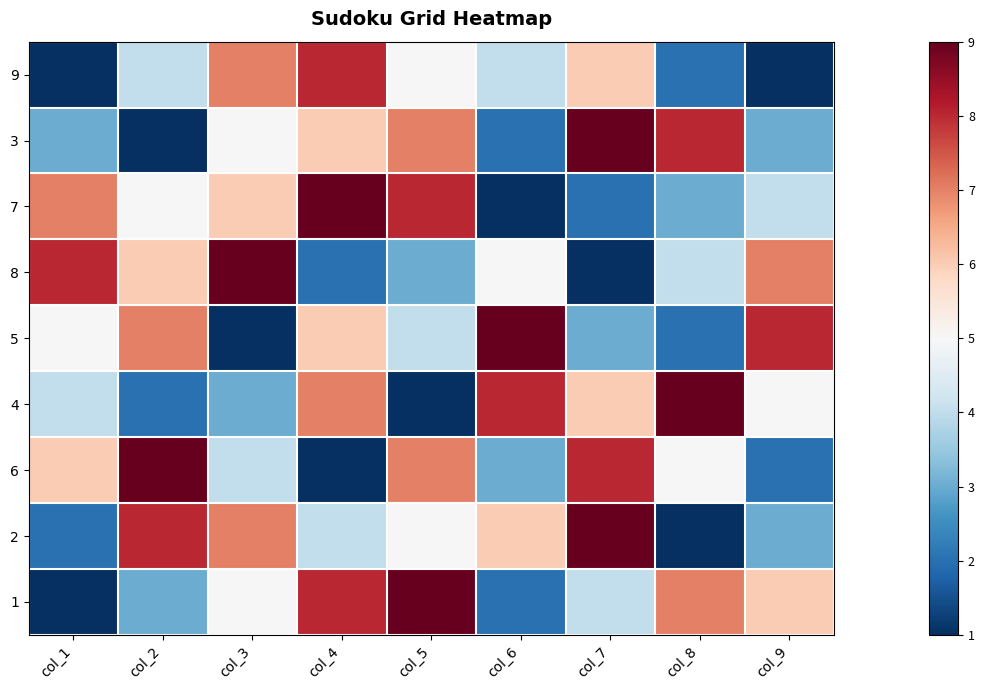

At which category does the chart reach its minimum across all series?

col_1